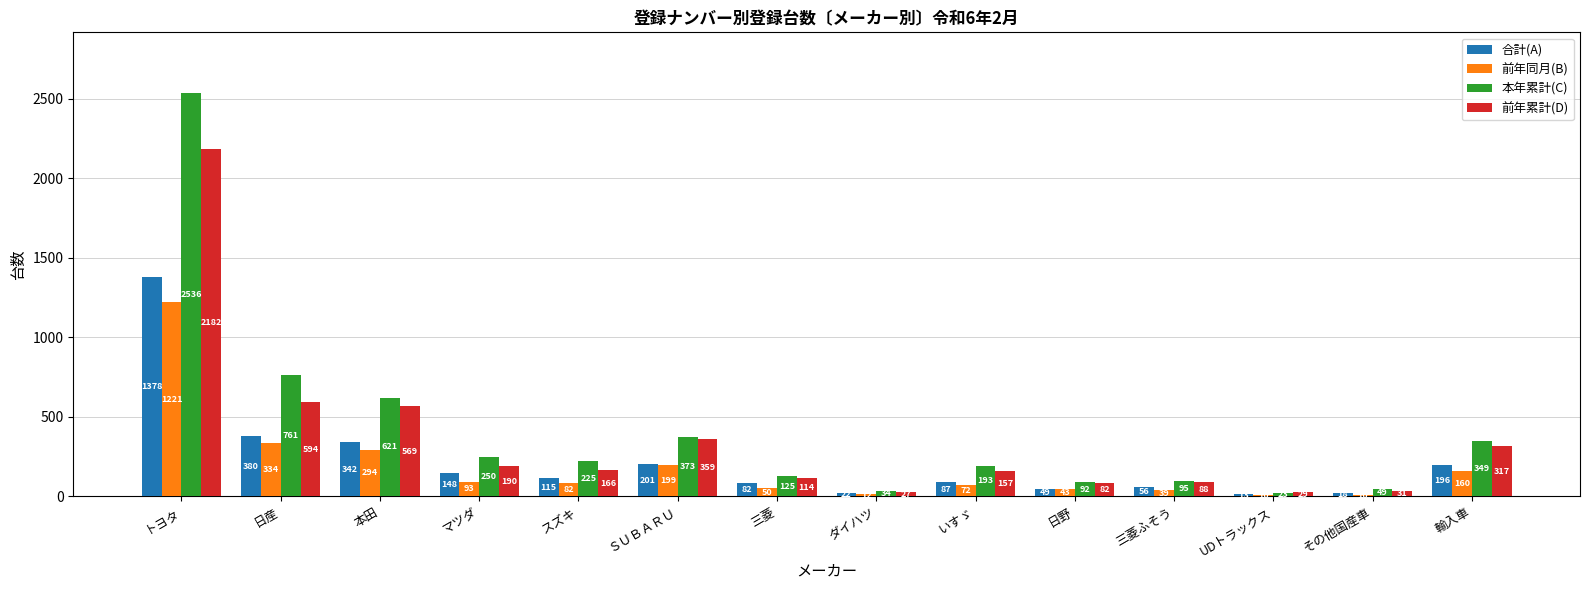

Which series has the largest total across all categories?

本年累計(C)